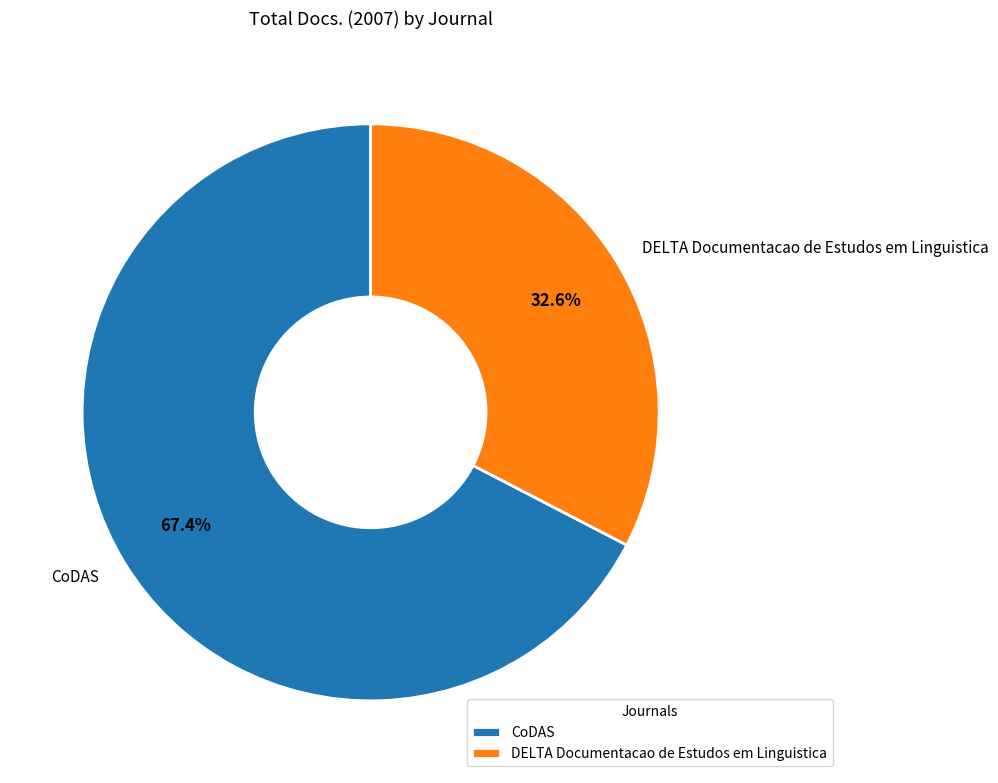

To the nearest percent, what is the difference between the largest and smallest slice percentages?

35%